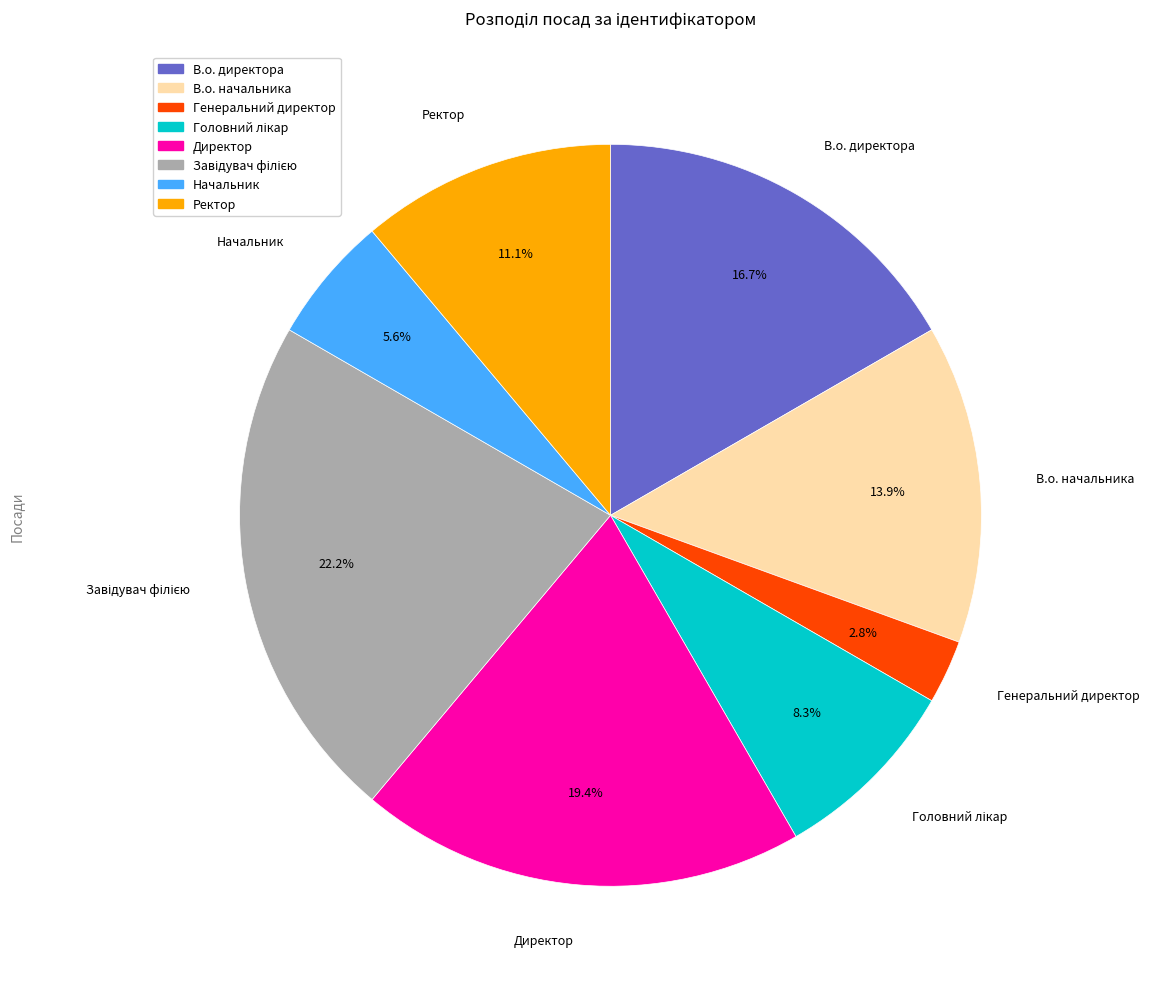

Does Директор account for over 50% of the chart?

No